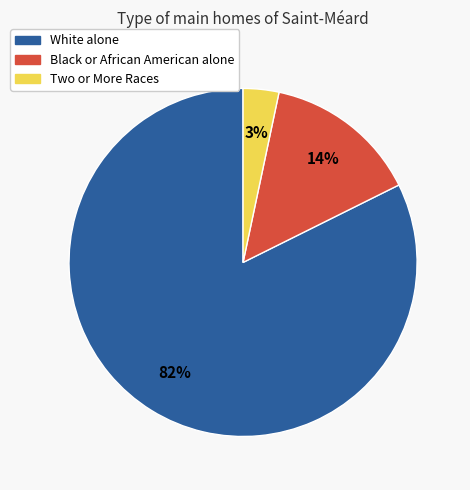

What percentage is the Two or More Races slice, to the nearest percent?

3%